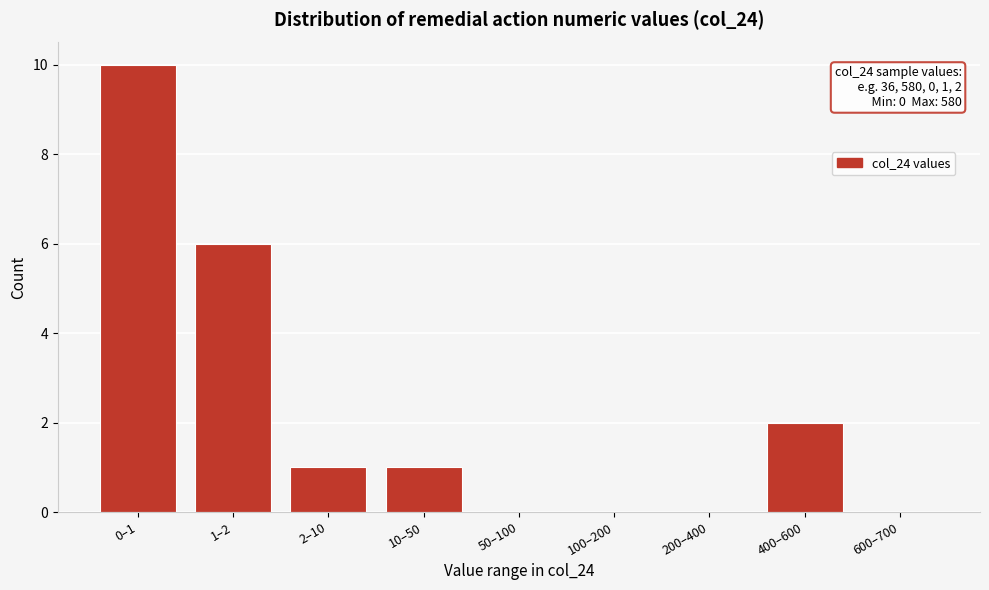

Reading left to right, what are all the values shown in this chart?

0–1=10	1–2=6	2–10=1	10–50=1	50–100=0	100–200=0	200–400=0	400–600=2	600–700=0